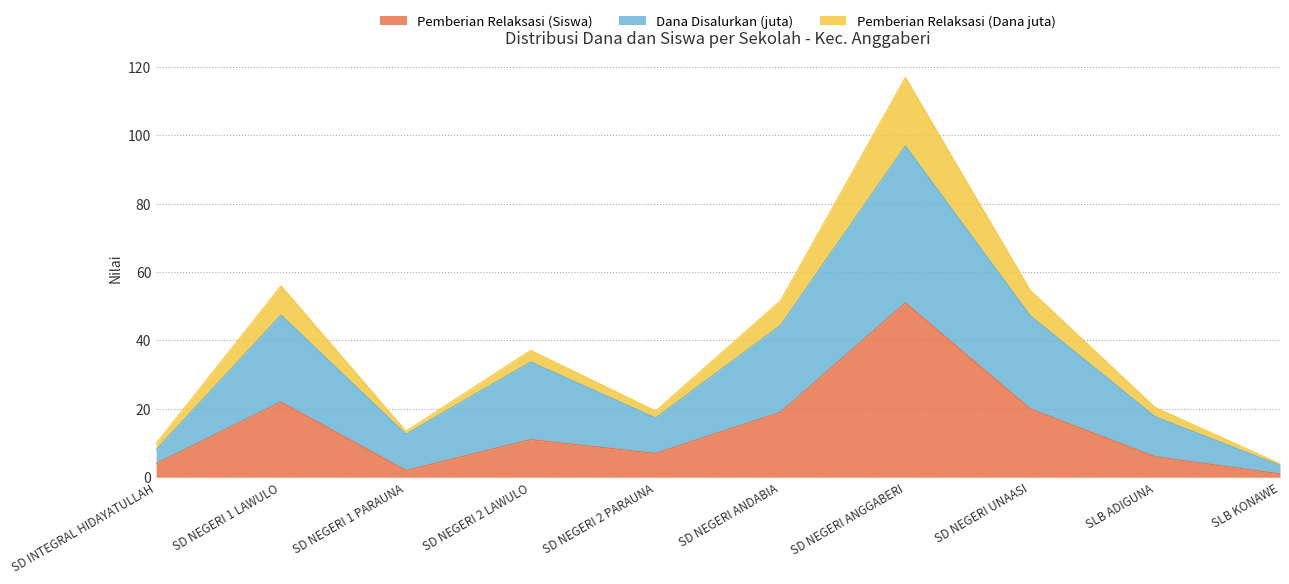

At which label does Pemberian Relaksasi (Siswa) reach its peak?

SD NEGERI ANGGABERI